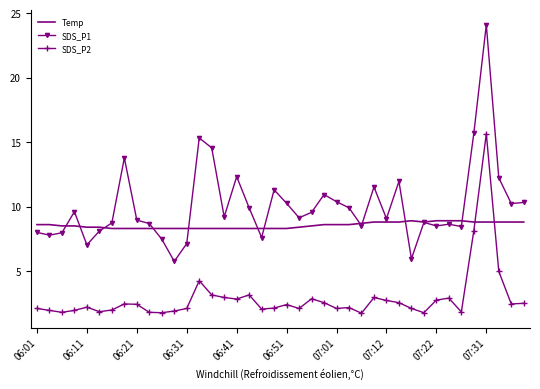

List the series in order of their overall mean, lowest first.

SDS_P2, Temp, SDS_P1